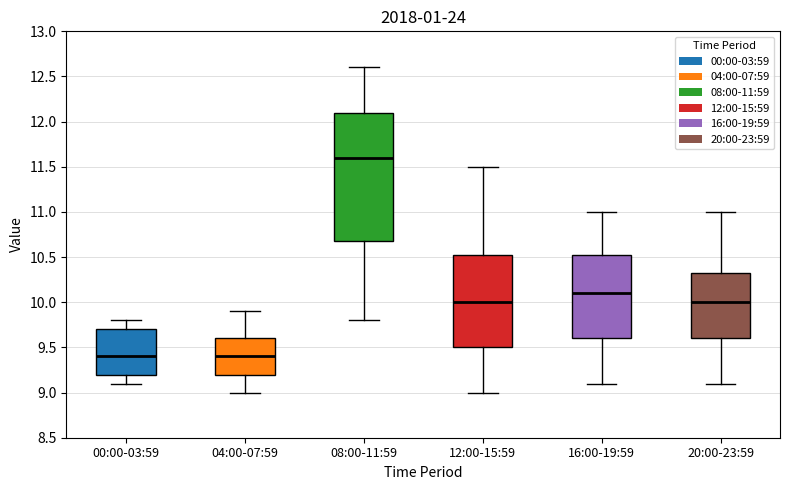

Which box has the highest median line?

08:00-11:59